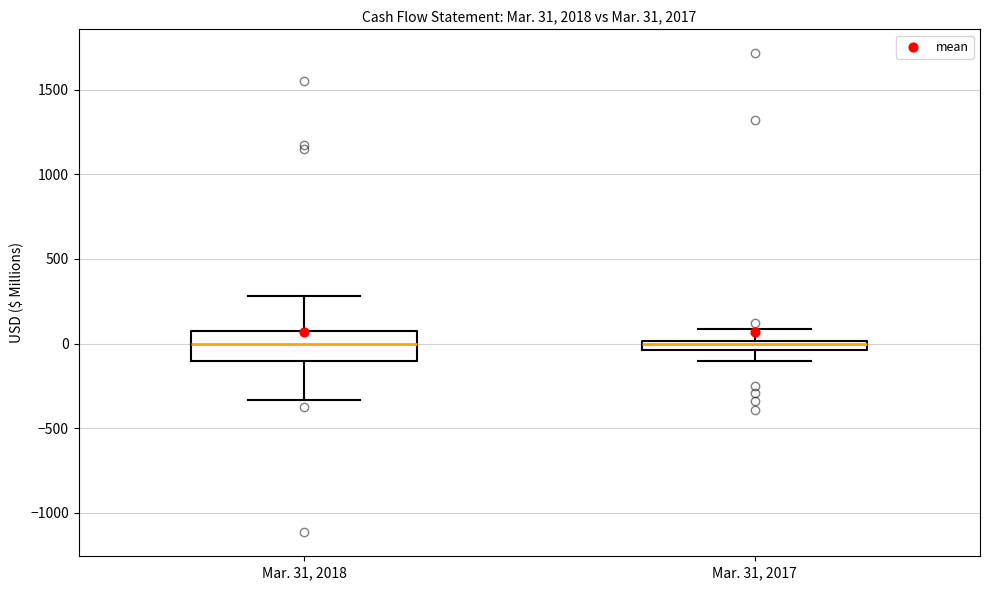

Comparing the boxes themselves (not the whiskers), which one is the tallest?

Mar. 31, 2018